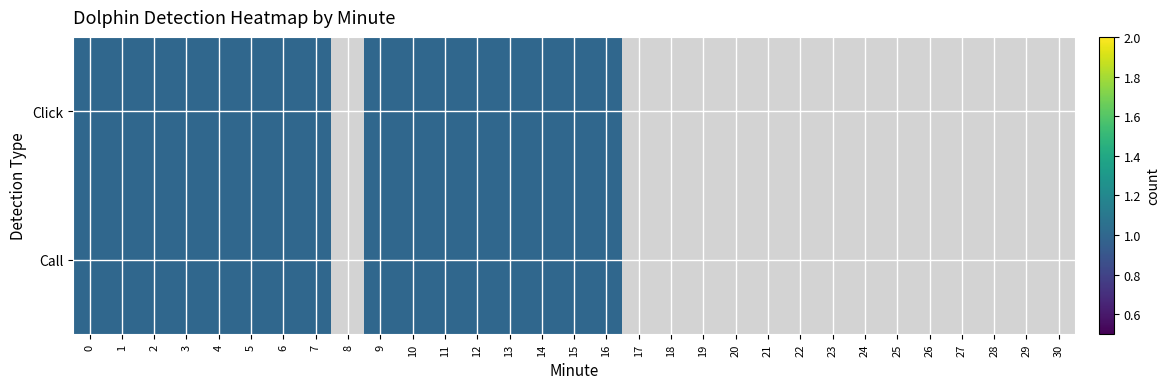

At how many categories does at least one series exceed 0?

16